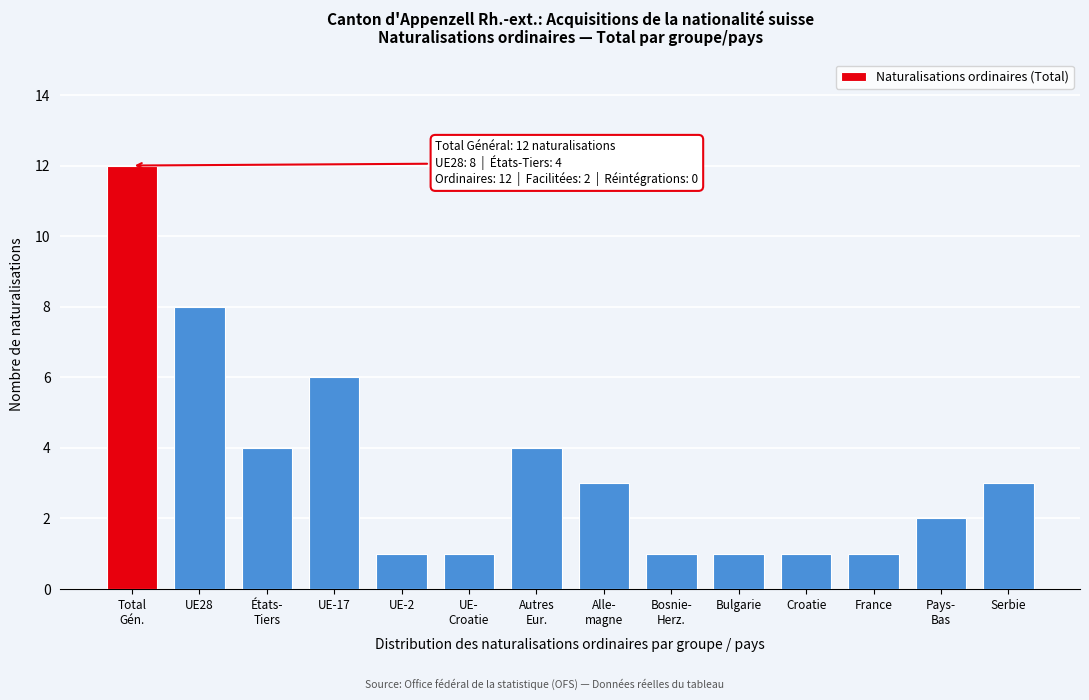

Reading left to right, list all the values displayed in this chart.

12	8	4	6	1	1	4	3	1	1	1	1	2	3